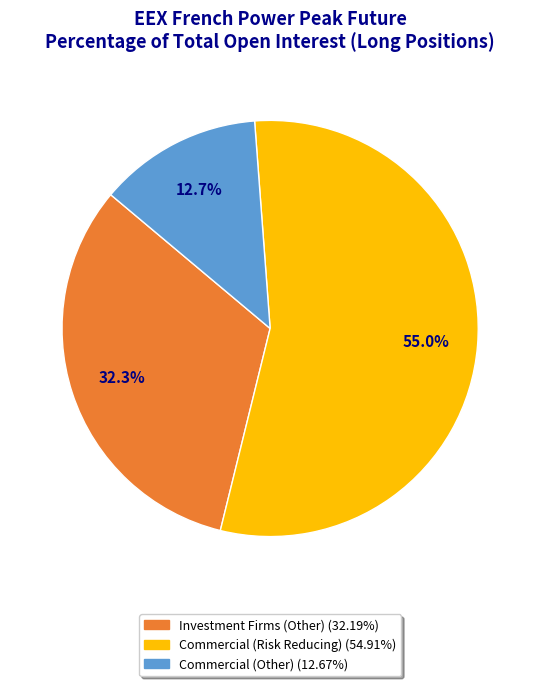

Is there any slice that represents more than half of the pie?

Yes